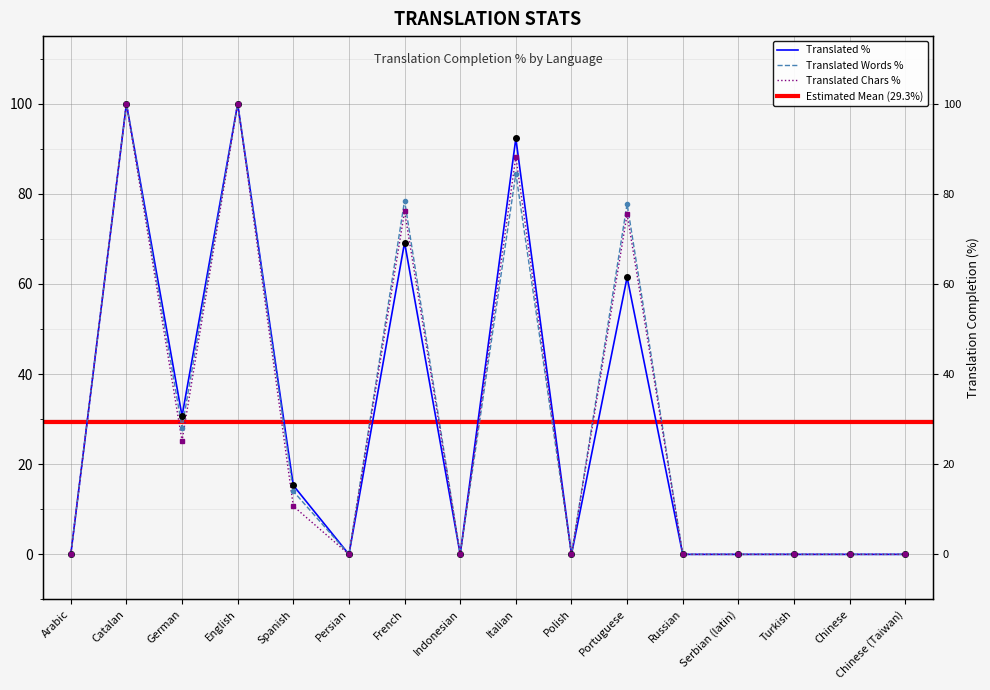

Where is translated_words_percent nearest to the value 50?

German